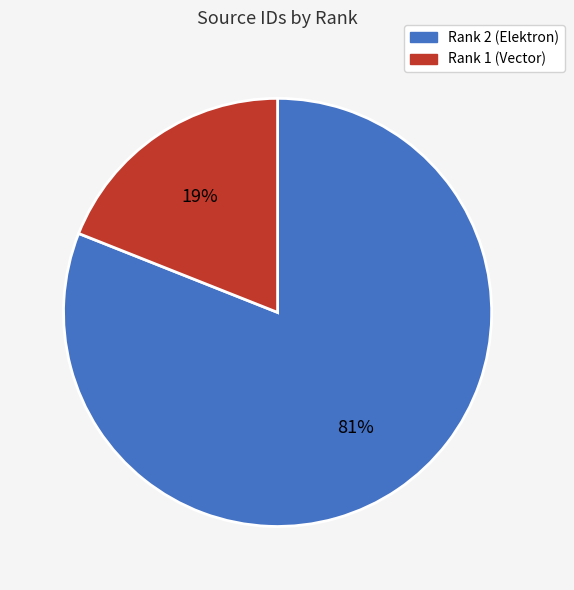

Approximately how many times larger is the value at Rank 2 (Elektron) compared to Rank 1 (Vector)?

4.3